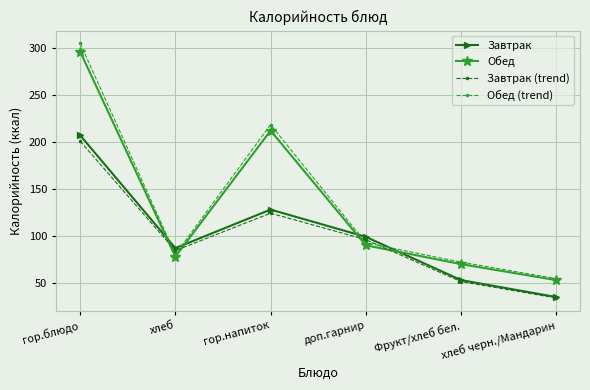

How many times do Обед (trend) and Завтрак cross each other?

4